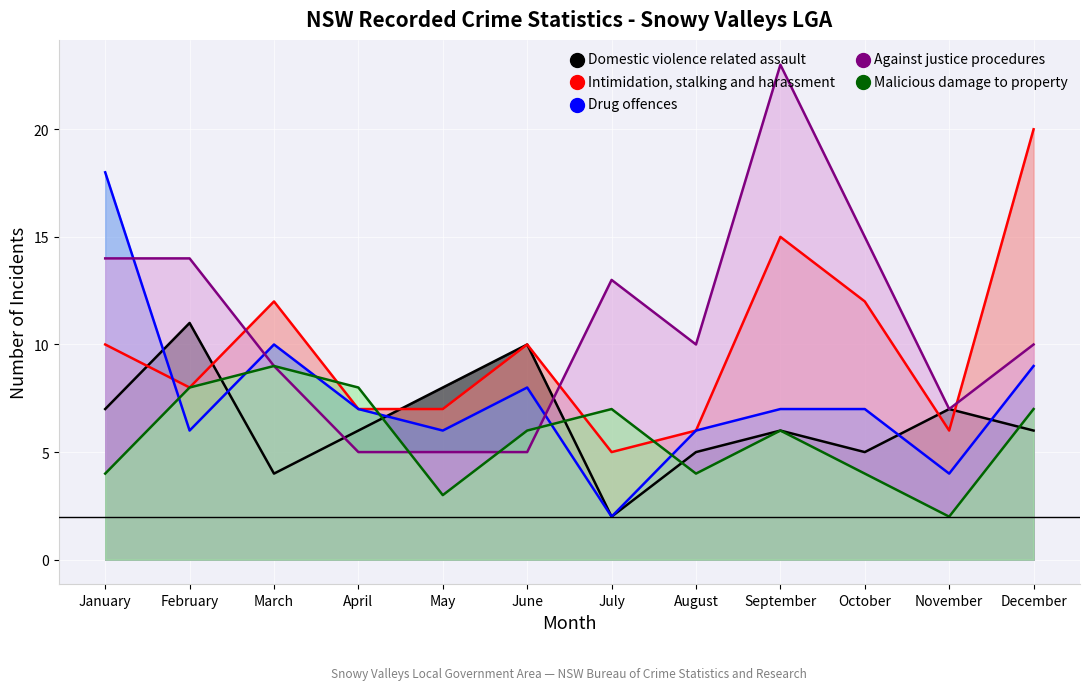

Which series has the largest total across all categories?

Against justice procedures